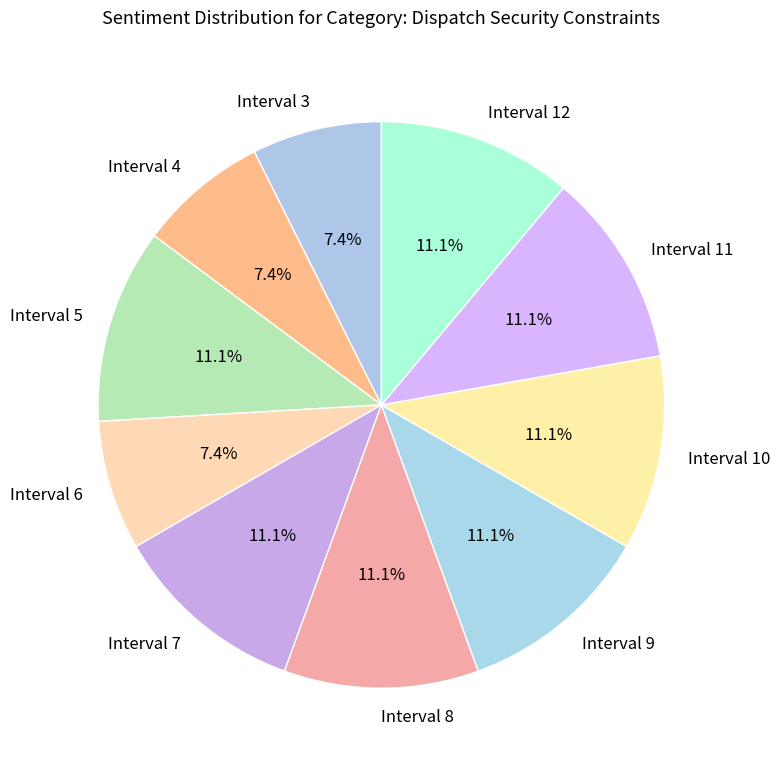

Does Interval 7 represent more than half of the total?

No